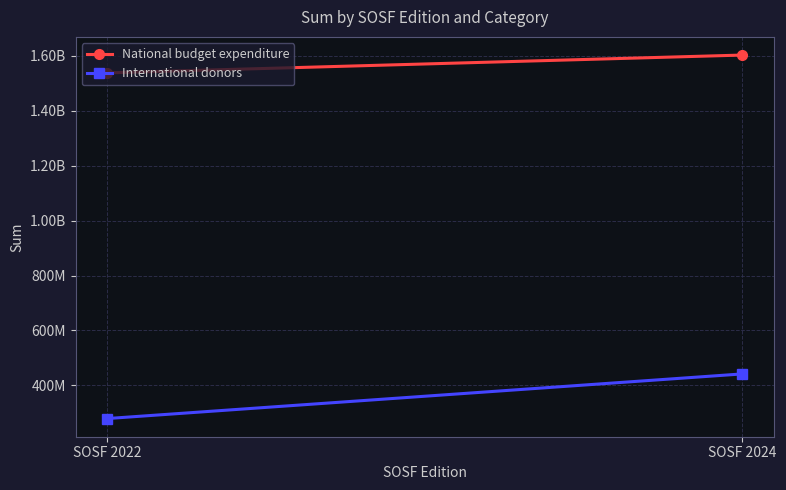

Rank the categories by National budget expenditure value from lowest to highest.

SOSF 2022, SOSF 2024